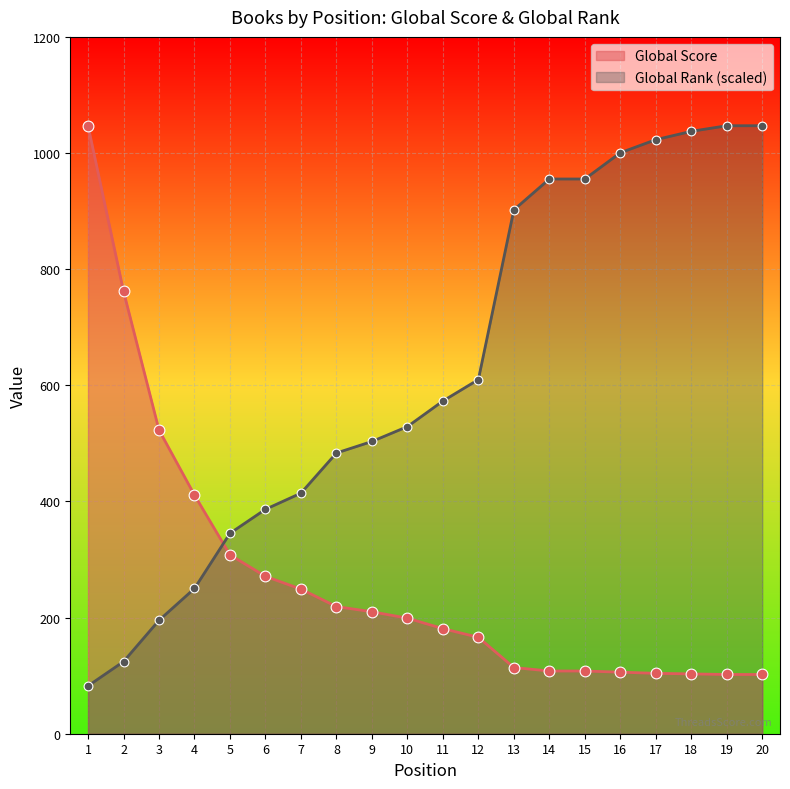

What are all the series names shown in the legend?

Global Score, Global Rank (scaled)